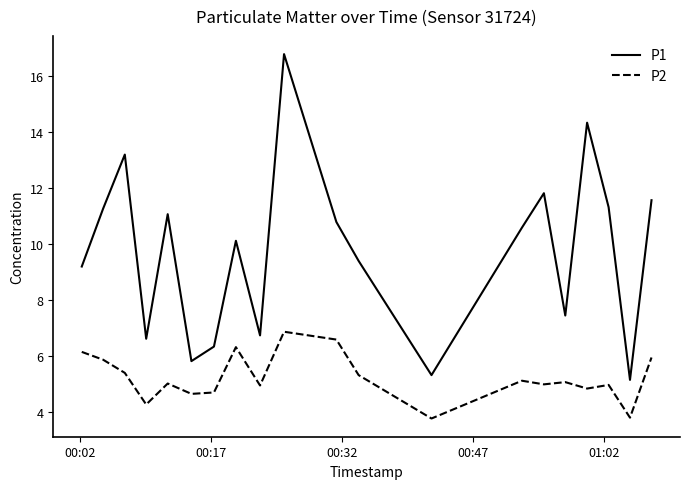

True or false: P1 and P2 cross at least once.

False